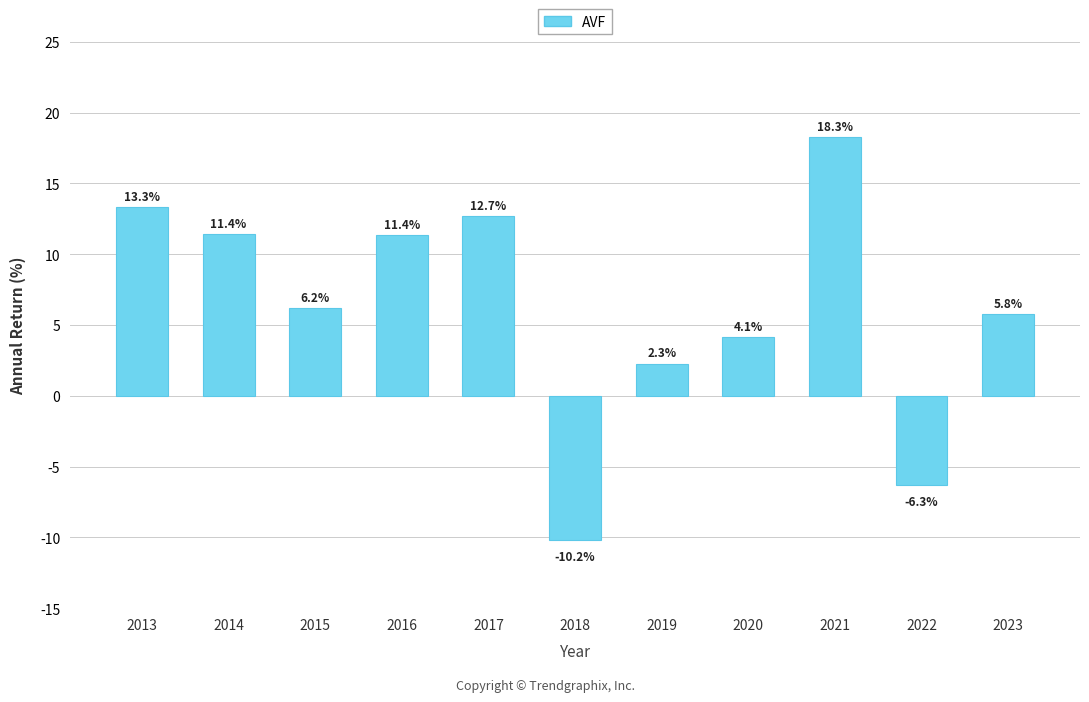

Does the chart contain any negative values?

Yes